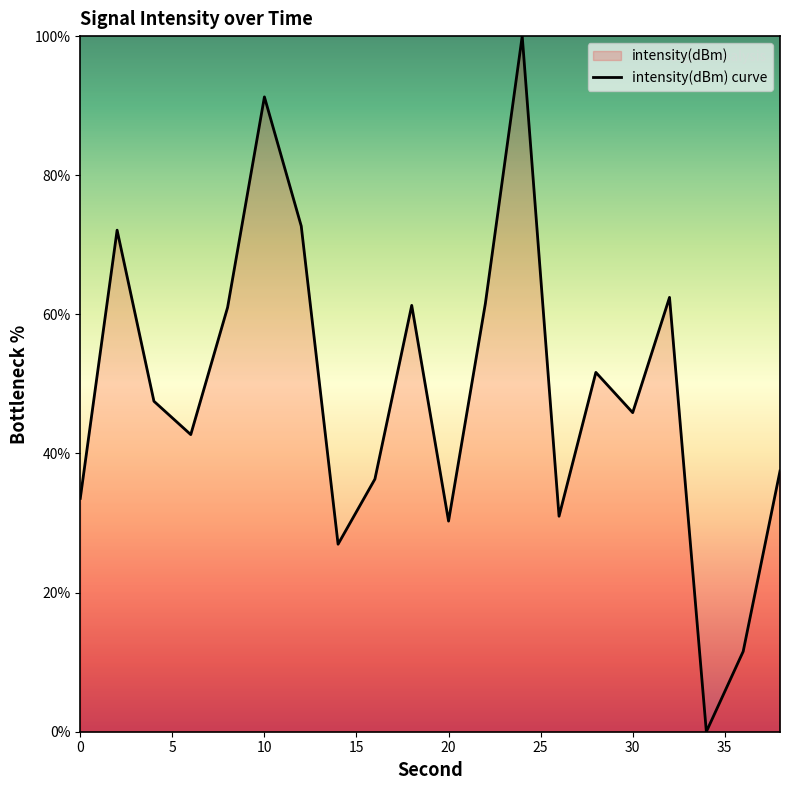

What value does the data have at 10?

91.3